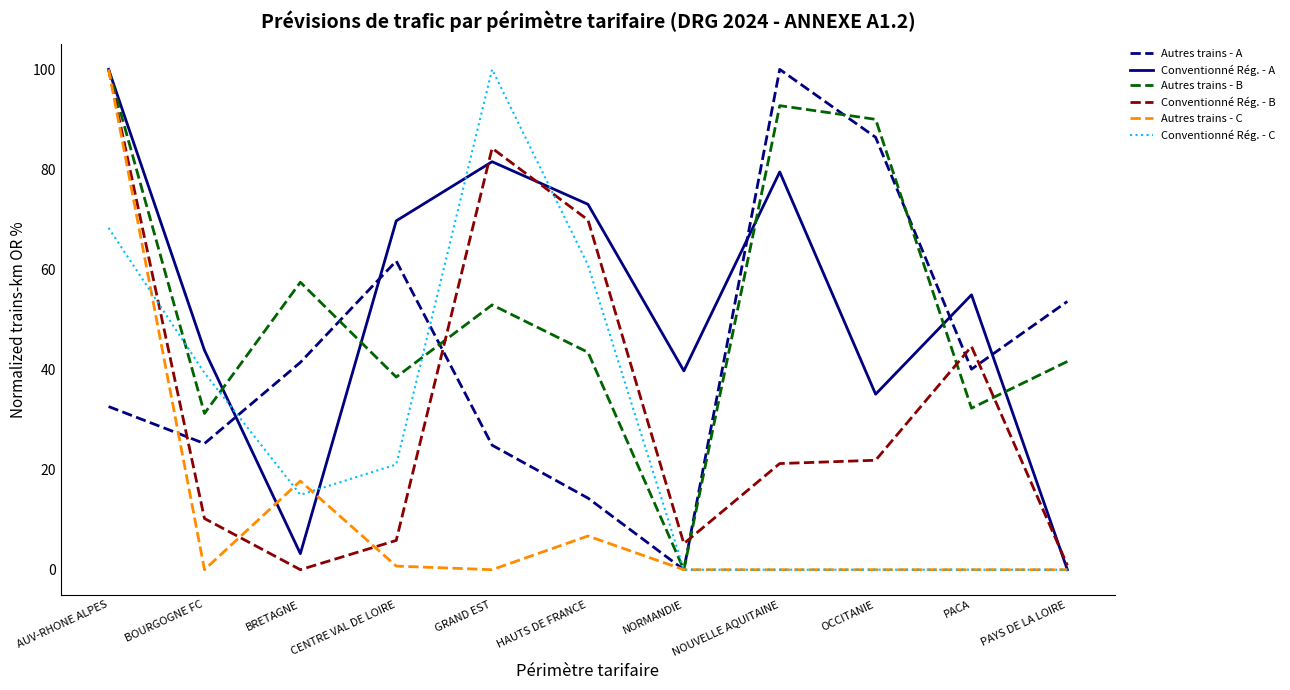

What value does the Conventionné Rég. - B series have at NORMANDIE?

5.2